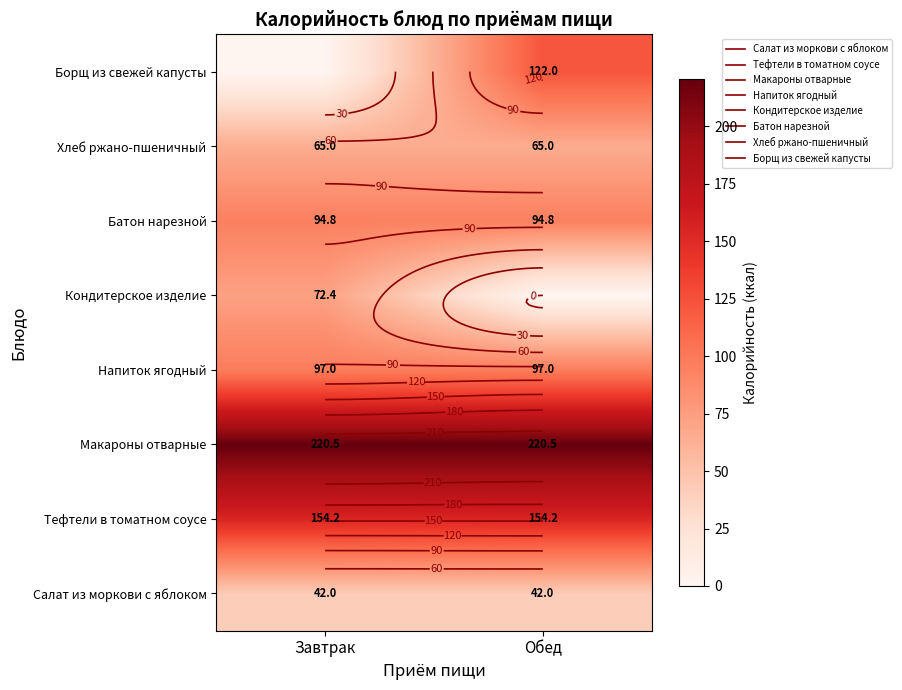

Between Завтрак and Обед, which series saw the biggest shift?

Борщ из свежей капусты